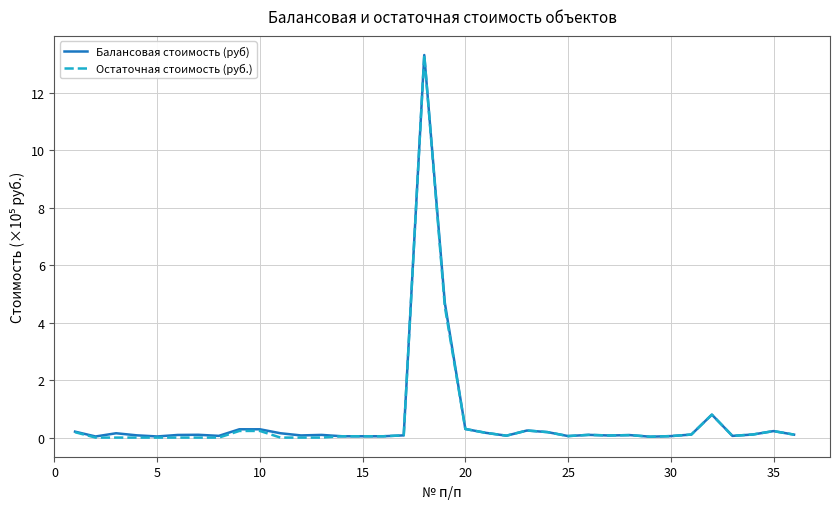

Count the number of data series in this chart.

2